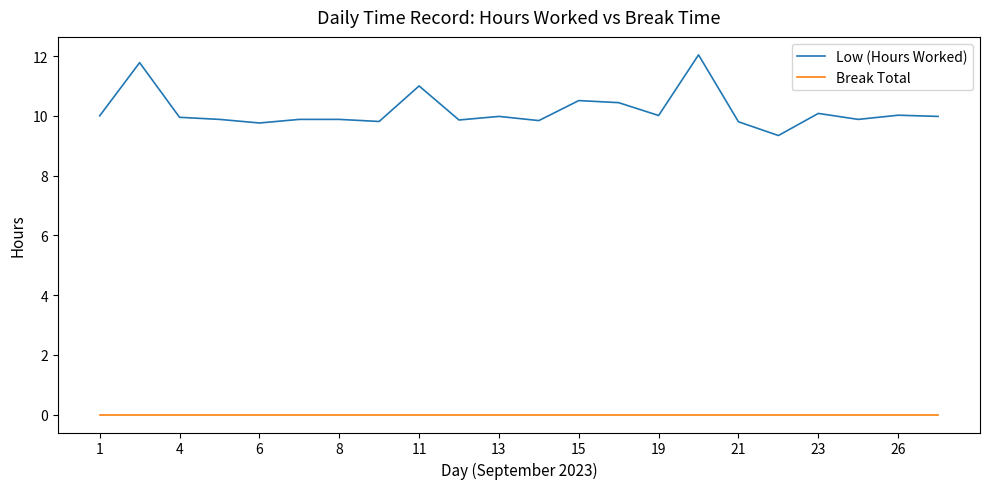

List the series in order of their peak value, highest first.

Low (Hours Worked), Break Total